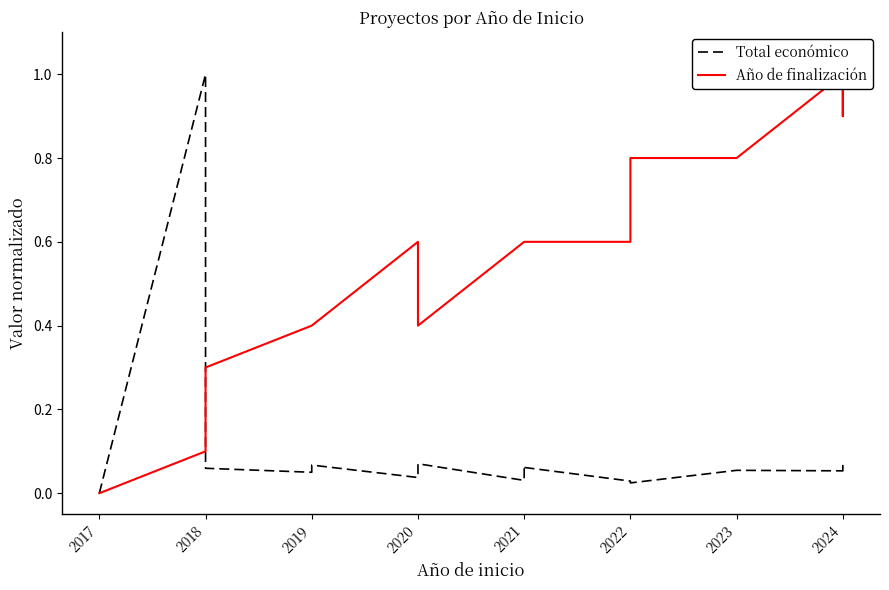

The value of Total económico at 2017 is 0.5. True or false?

False